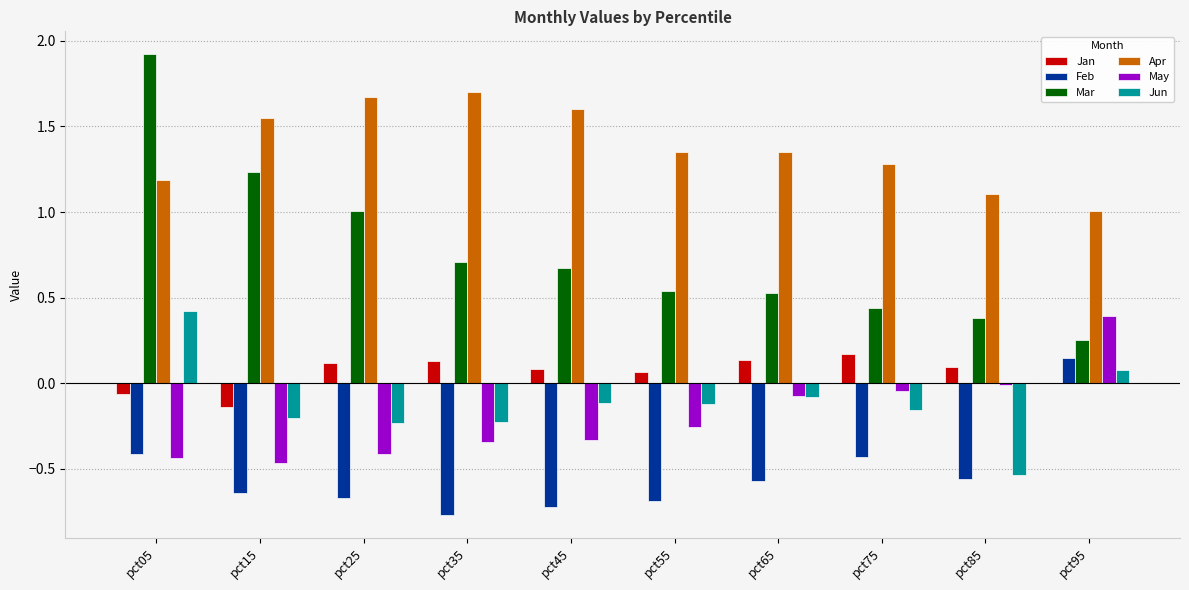

What are all the series names shown in the legend?

Jan, Feb, Mar, Apr, May, Jun